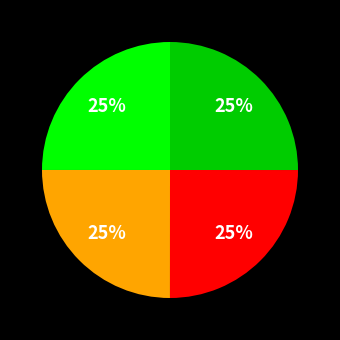

Does any single category account for the majority?

No